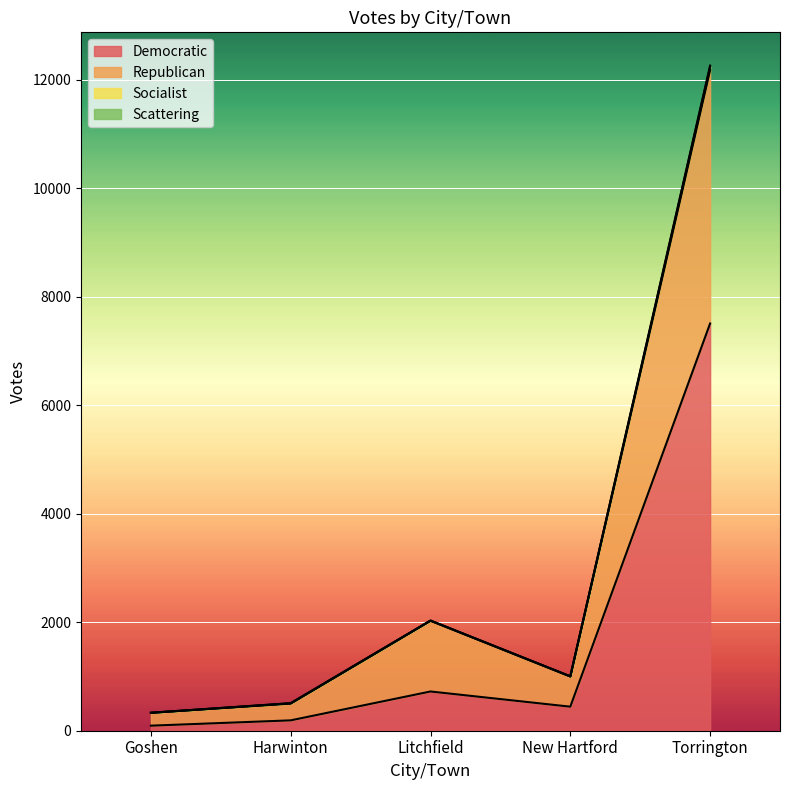

Where is Socialist nearest to the value 6294?

Litchfield